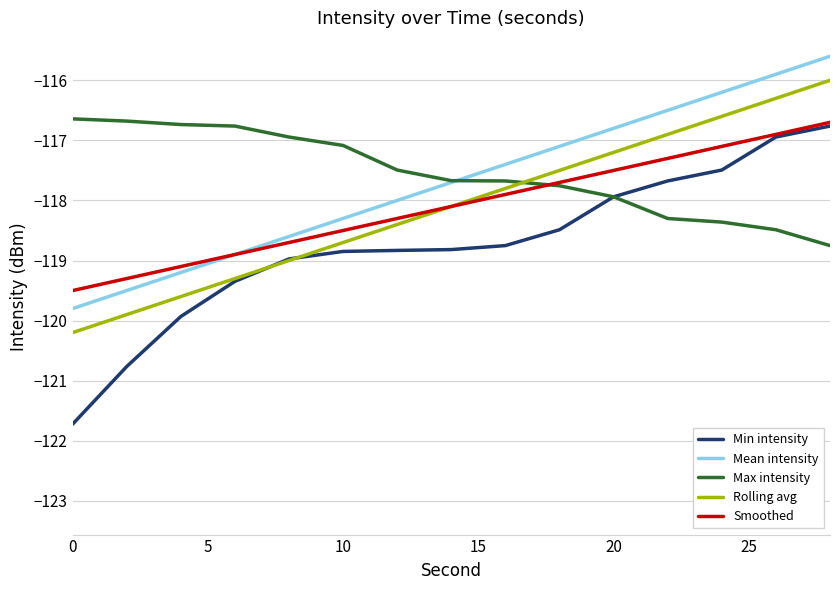

Which series has the widest spread of values?

Min intensity